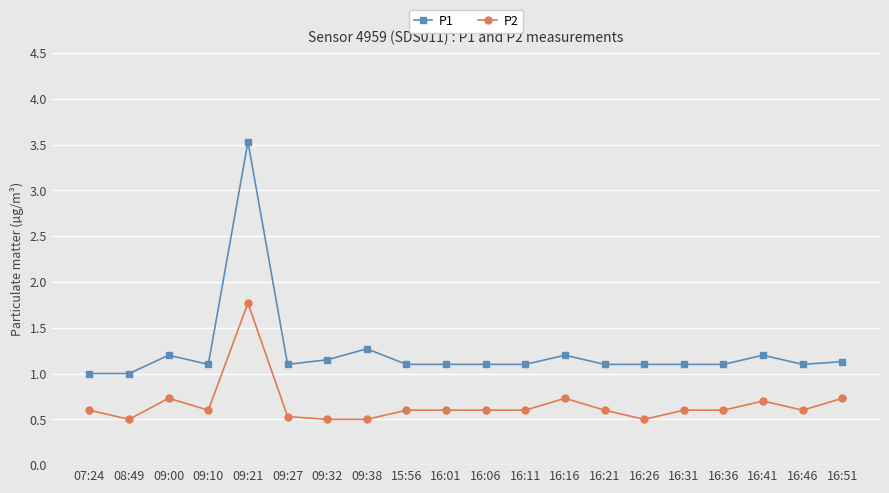

At which category does P1 reach its first local peak?

09:00